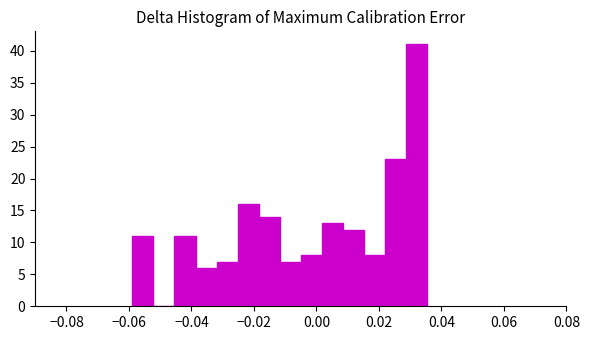

Around what value on the x-axis is the tallest bar? Give the approximate position of its centre, as read against the axis.

0.032